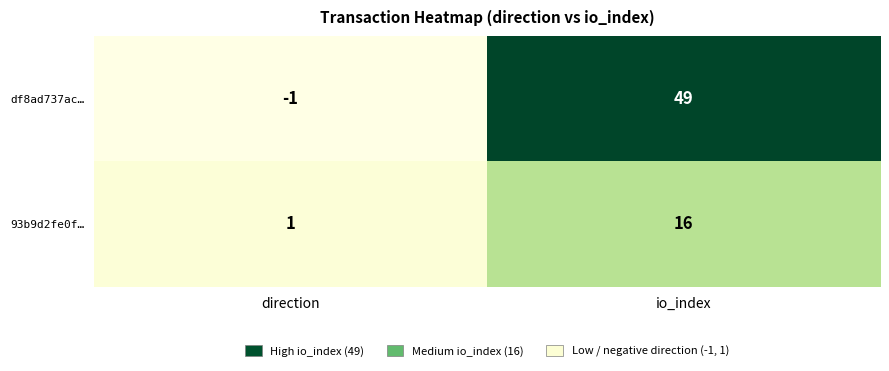

Which series changed the most between direction and io_index?

df8ad737ac…